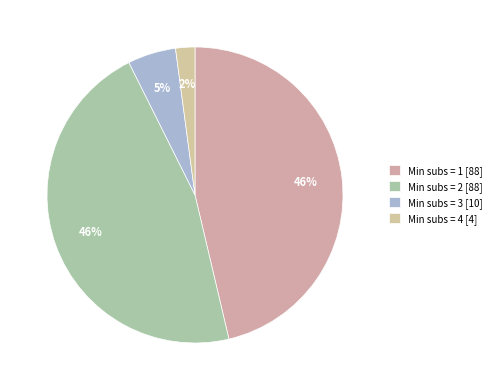

Count the number of slices in the pie.

4